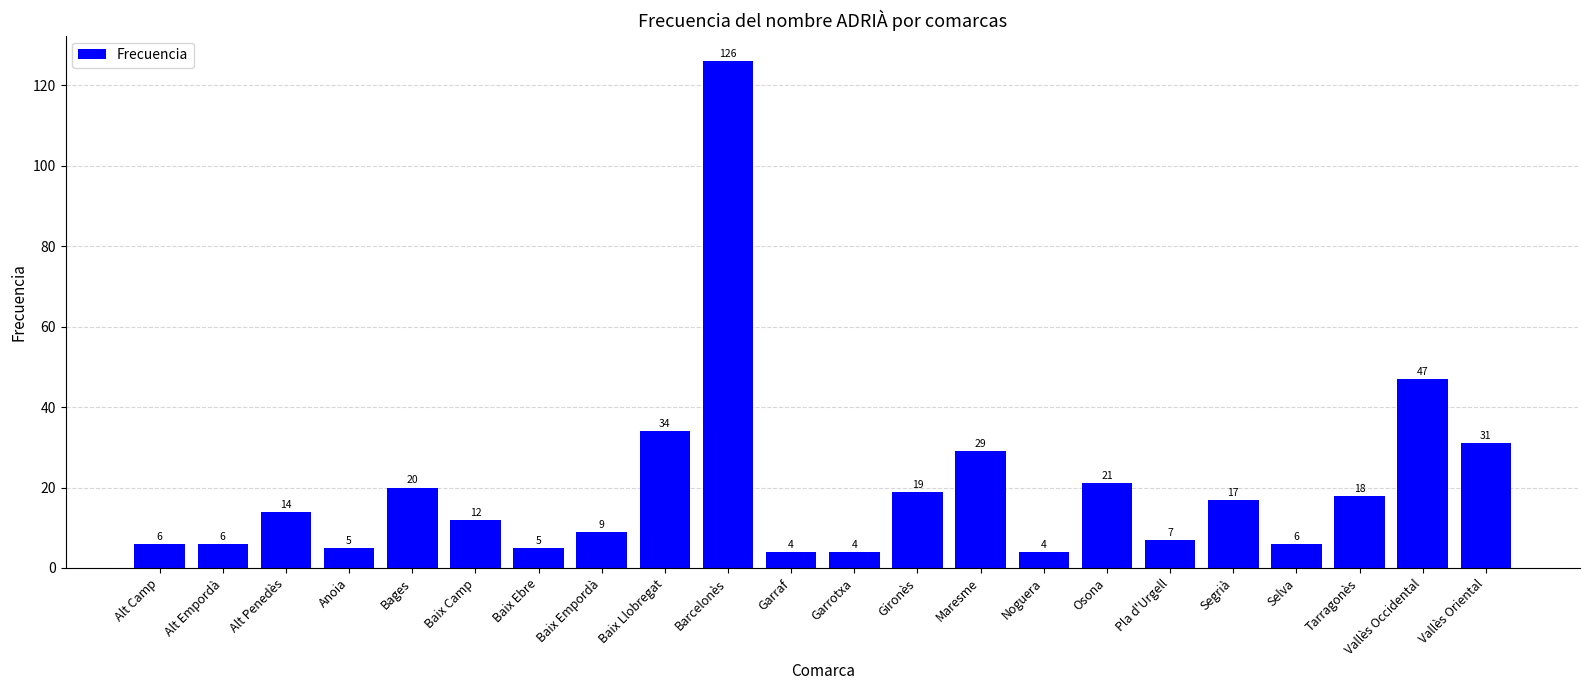

Are the bars grouped side by side (vs. stacked)?

No